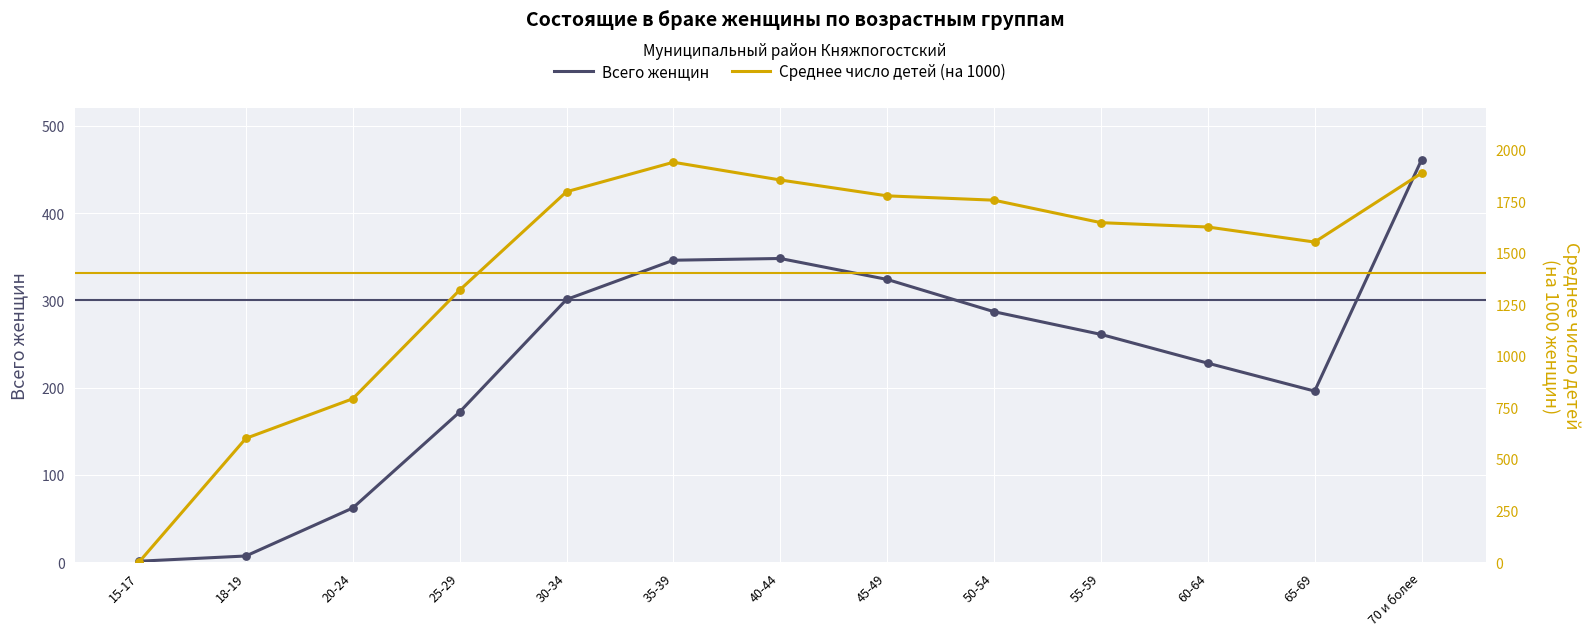

At which category is the sum across all series the highest?

70 и более